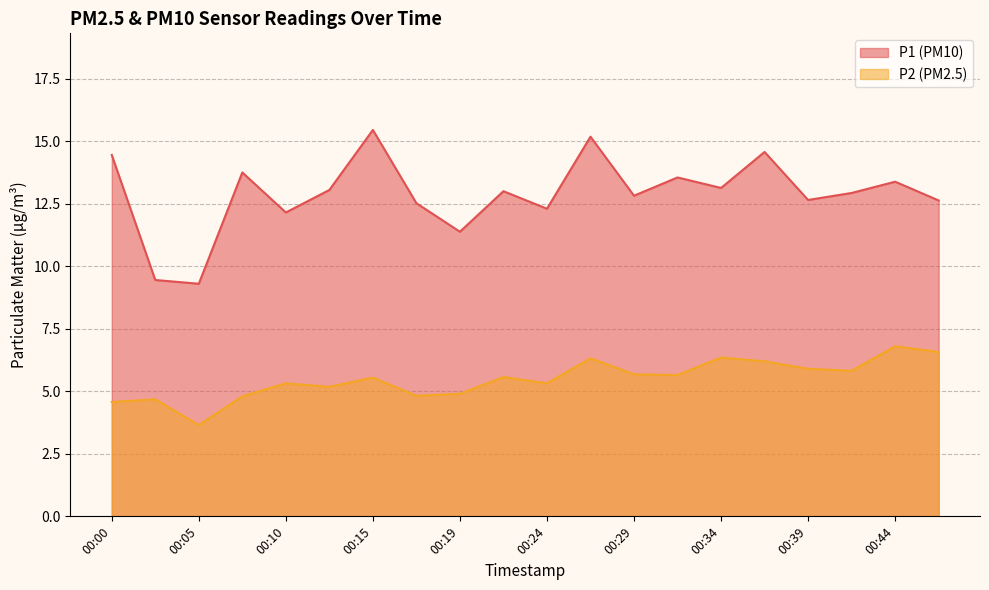

At which label is P2 closest to 5?

00:19